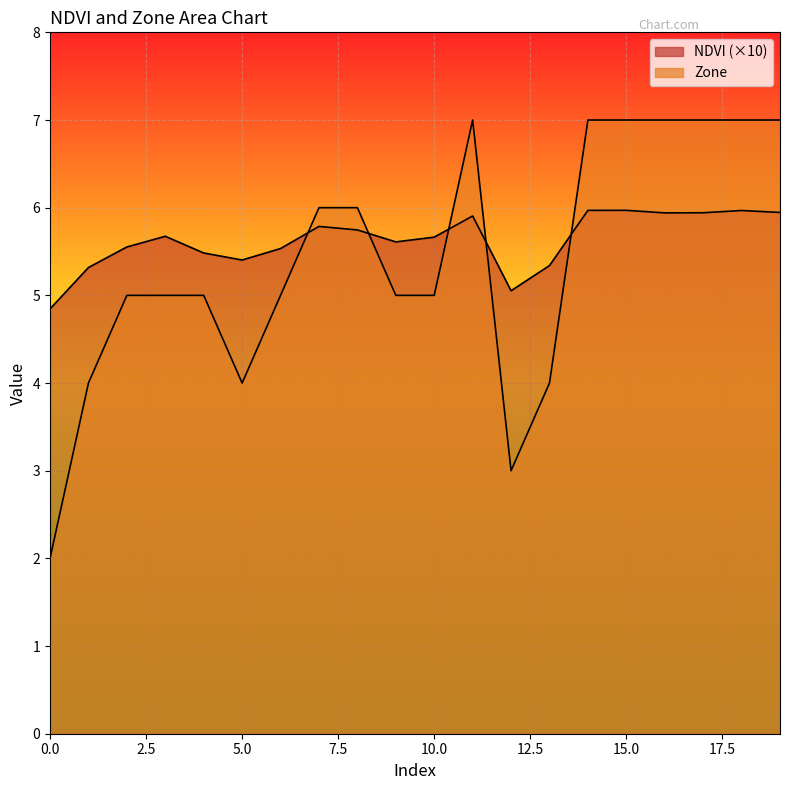

Which series ends up on top after the final intersection of Zone and NDVI?

Zone